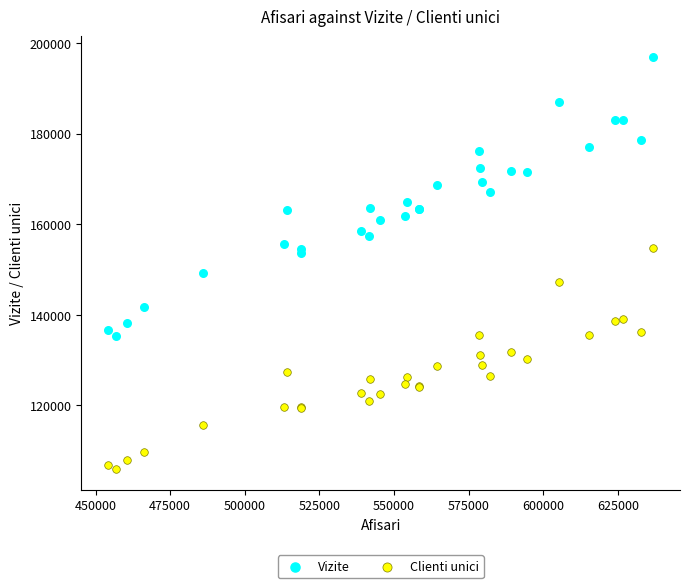

Which series reaches the minimum Y coordinate?

Clienti unici